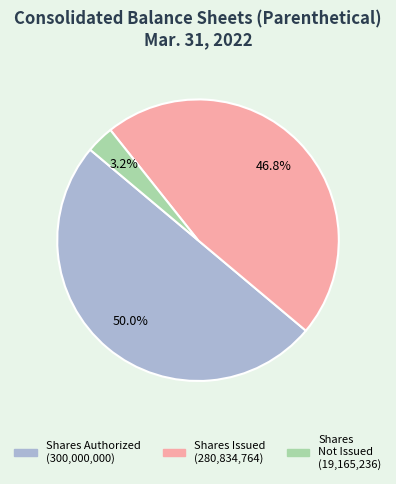

How many slices are in this pie chart?

3